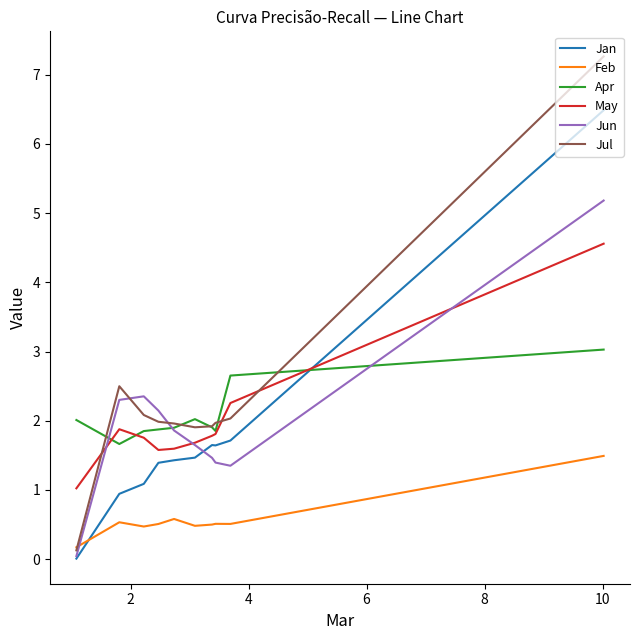

What is the label of the 7th point from the right?

6